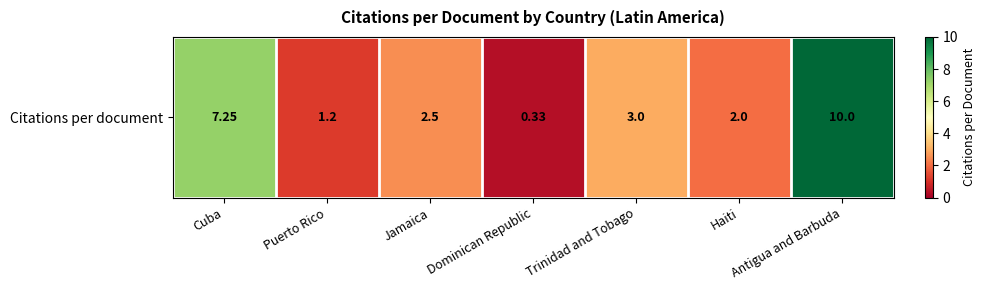

What value does the data have at Cuba?

7.2